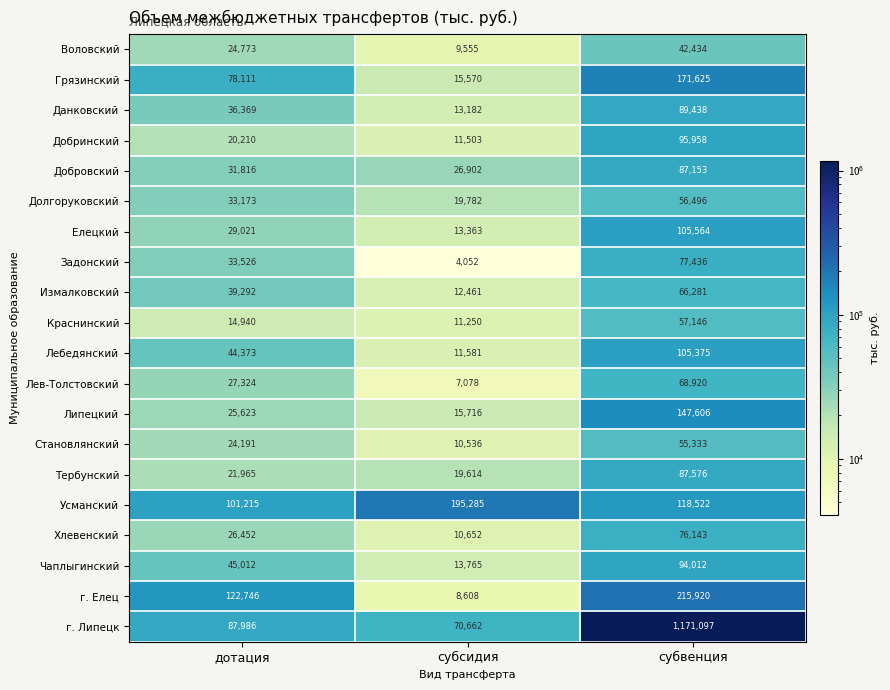

True or false: Грязинский has a value of 78111 at дотация.

True